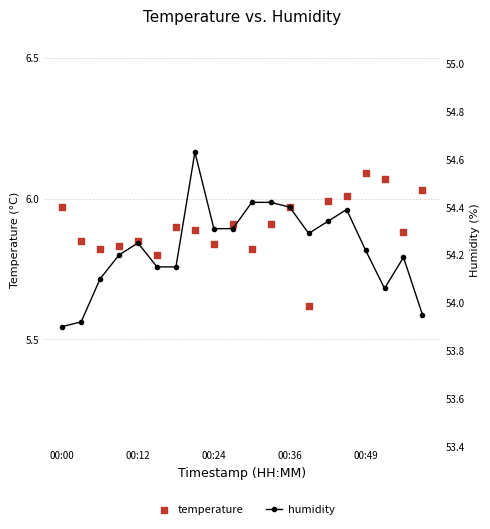

At how many categories does at least one series exceed 41?

20